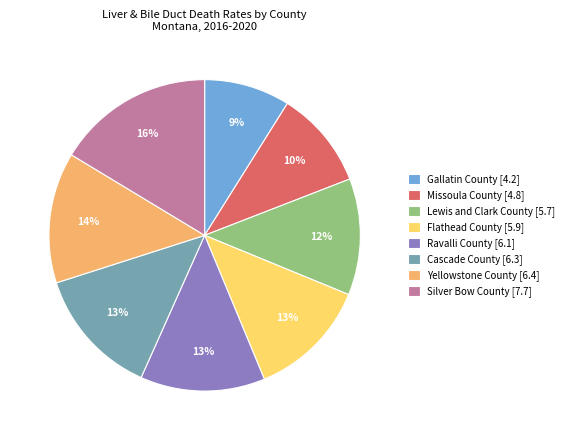

How many slices are in this pie chart?

8